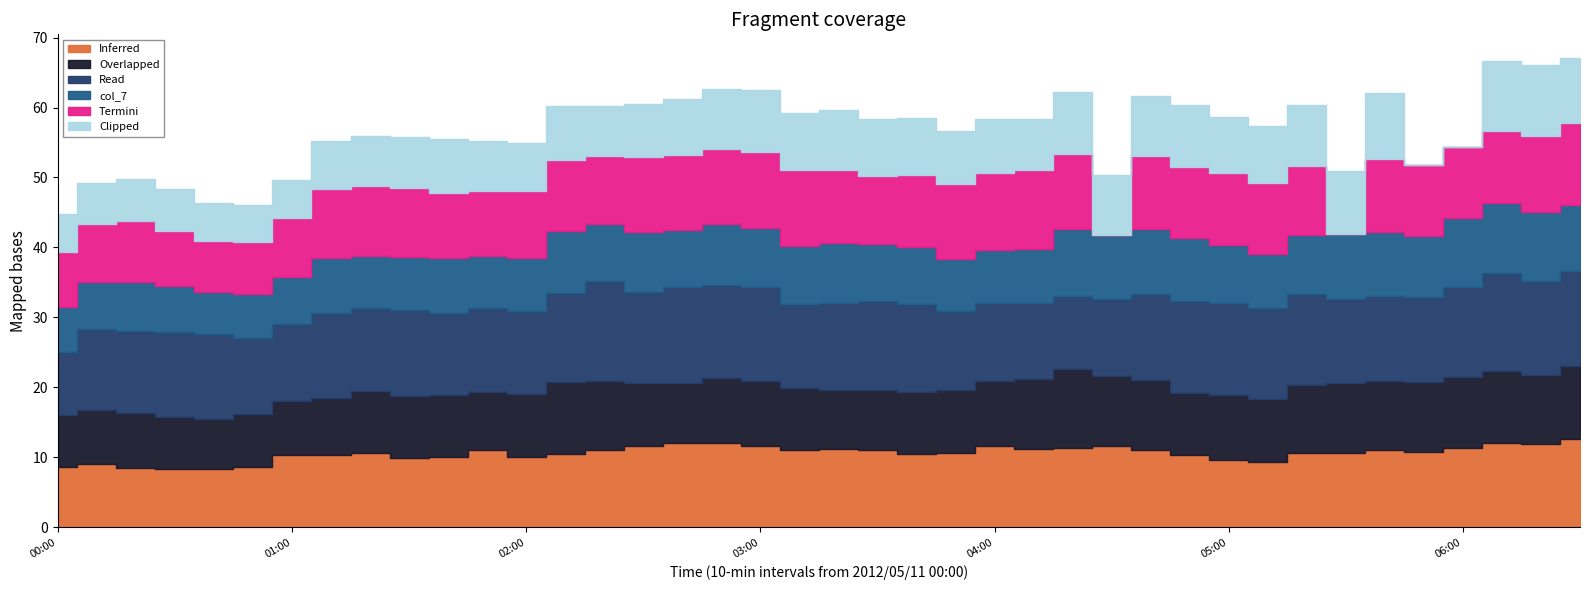

How many lines are shown in the chart?

6